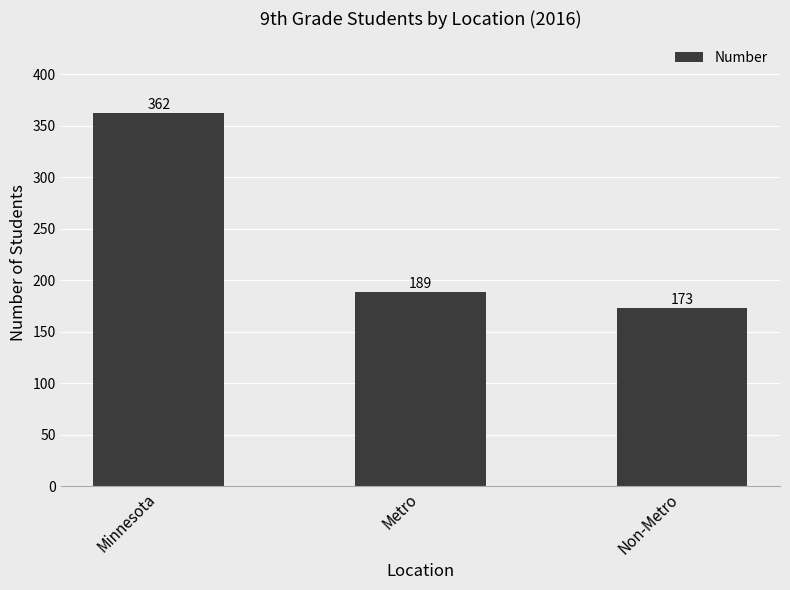

List the labels in order of value, smallest first.

Non-Metro, Metro, Minnesota